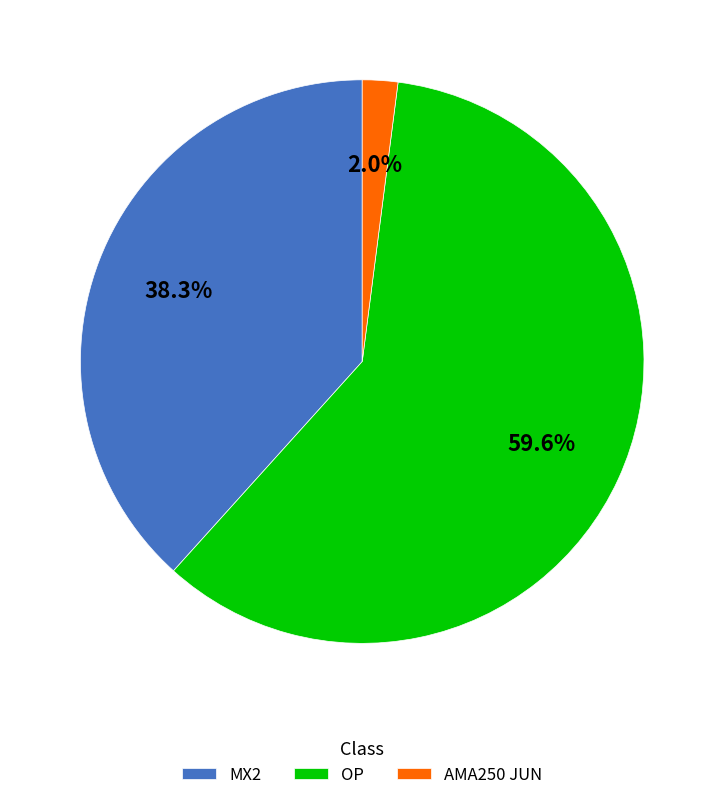

Count the number of slices in the pie.

3